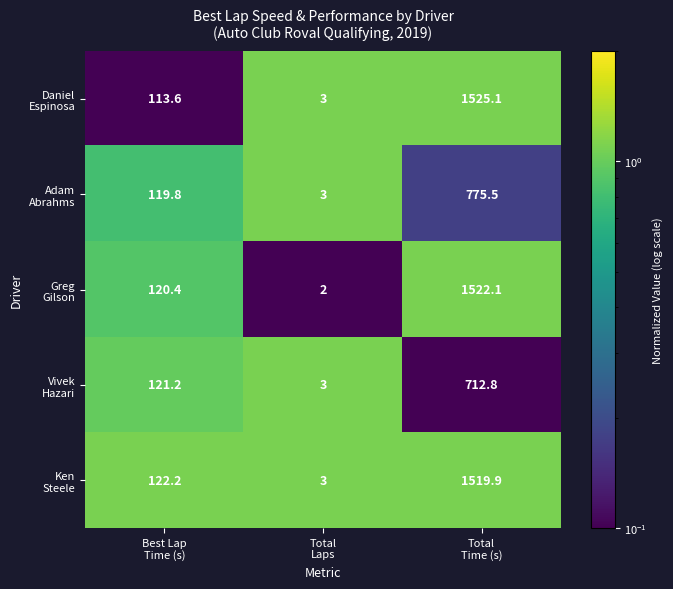

What is the smallest value displayed?

2.0